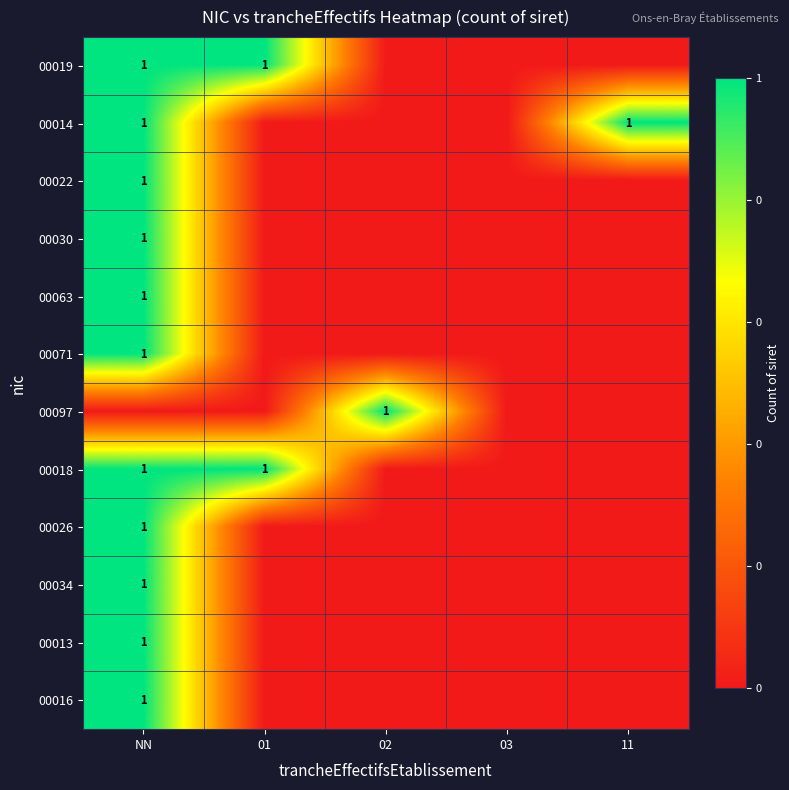

What is the maximum value shown in the chart?

1